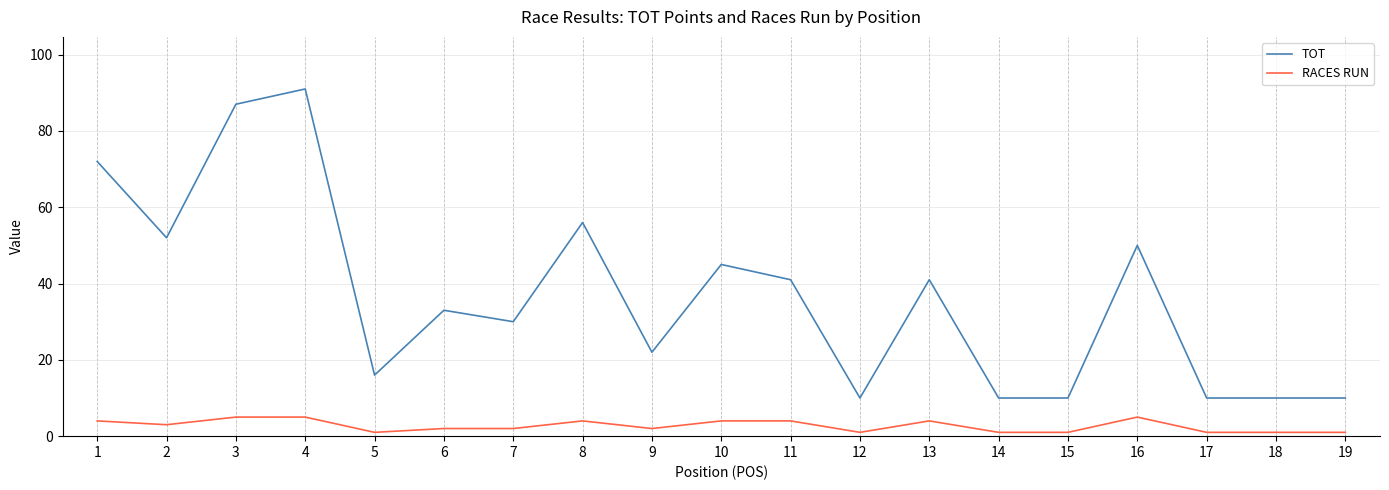

What is the sum of all TOT values?

696